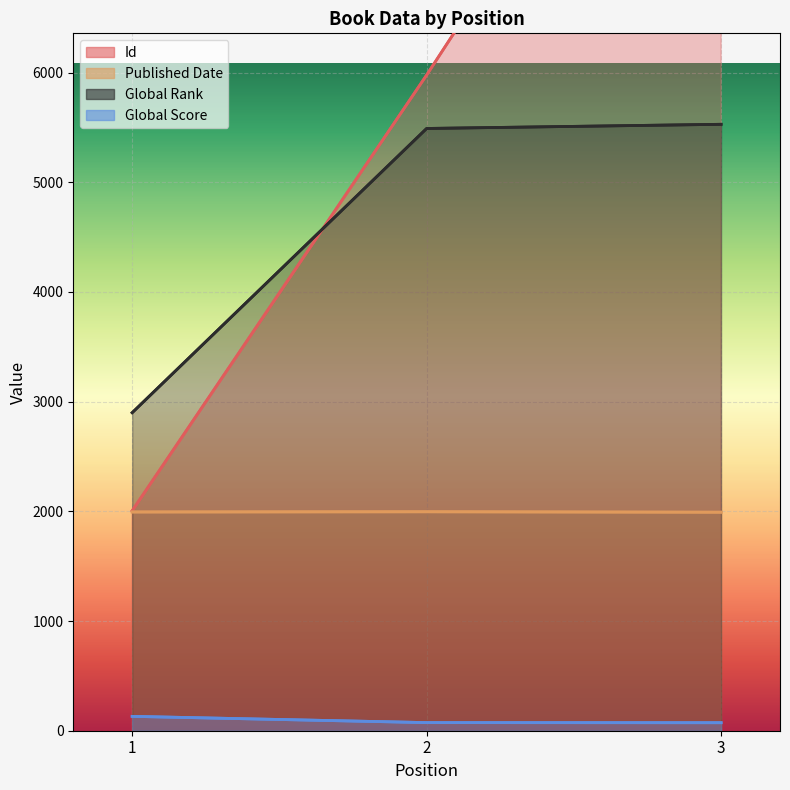

What is the greatest value displayed?

10095